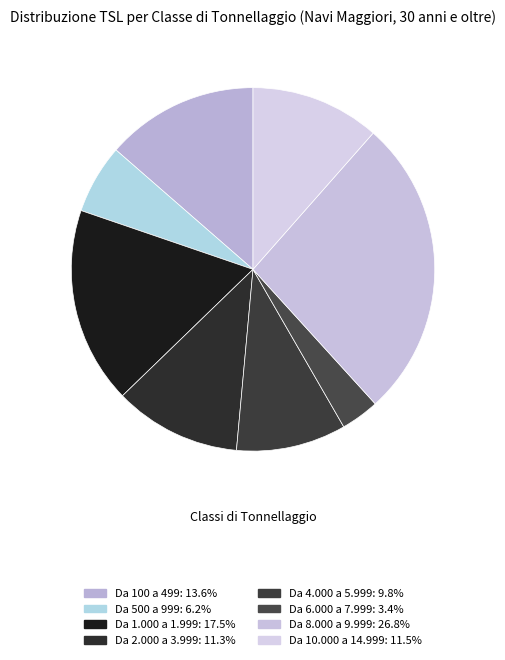

The Da 2.000 a 3.999 slice represents 1% of the pie. True or false?

False